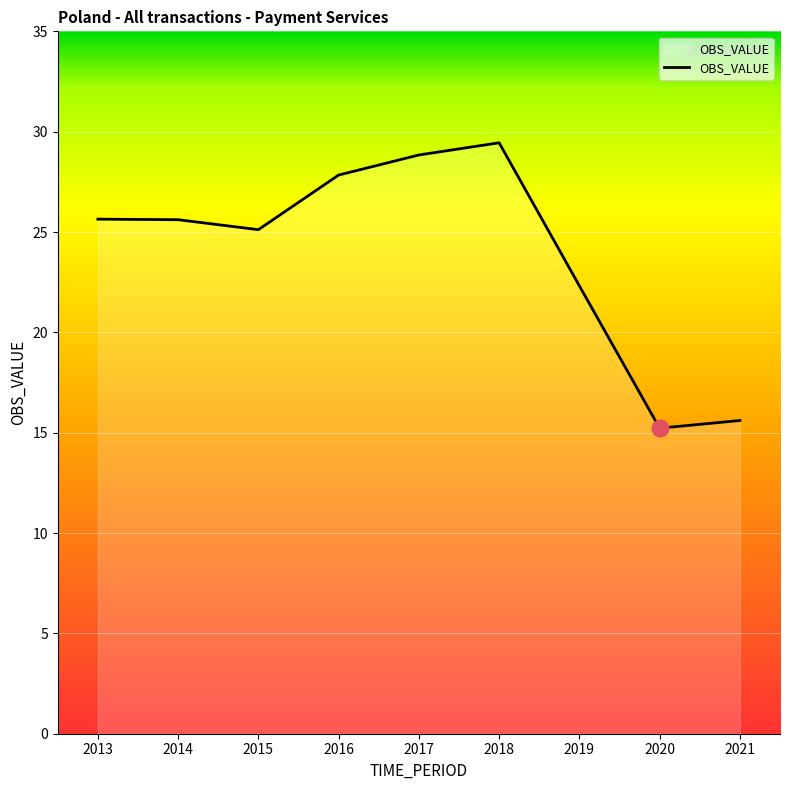

What is the difference between the maximum and minimum values?

14.2